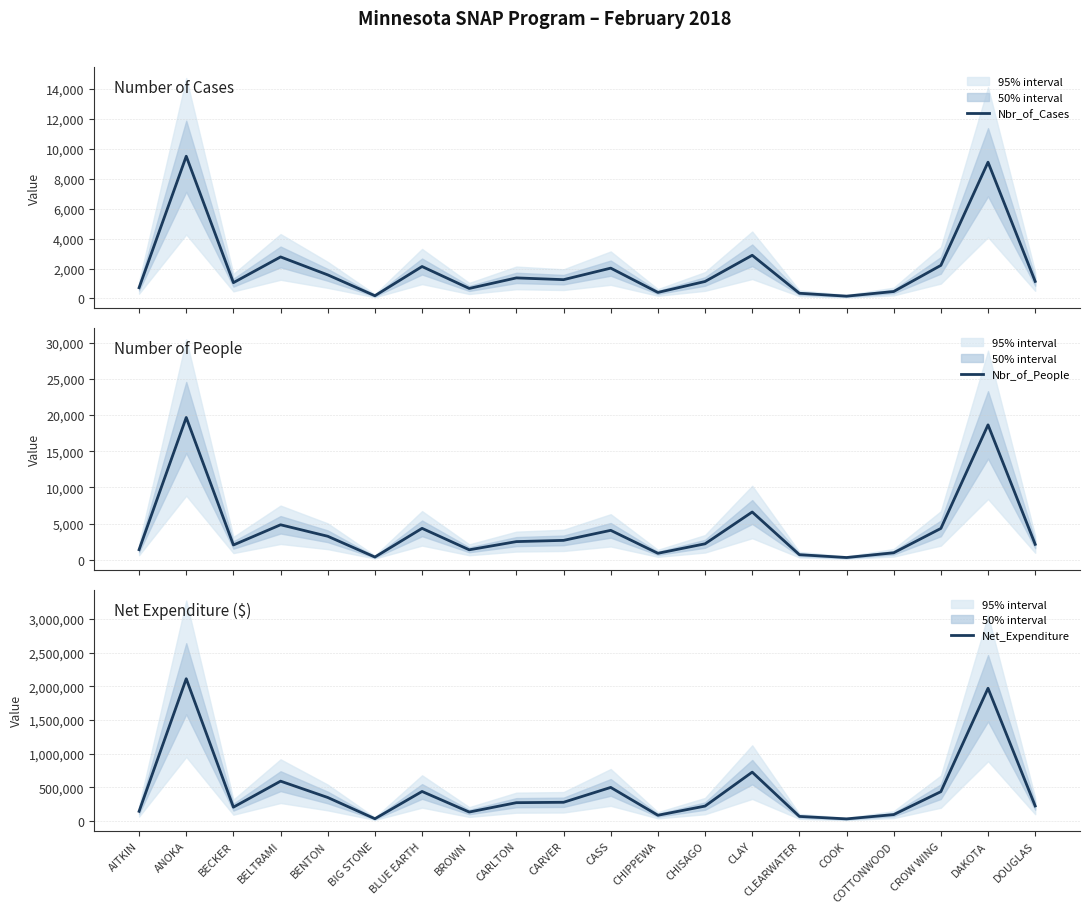

Count the number of data series in this chart.

3